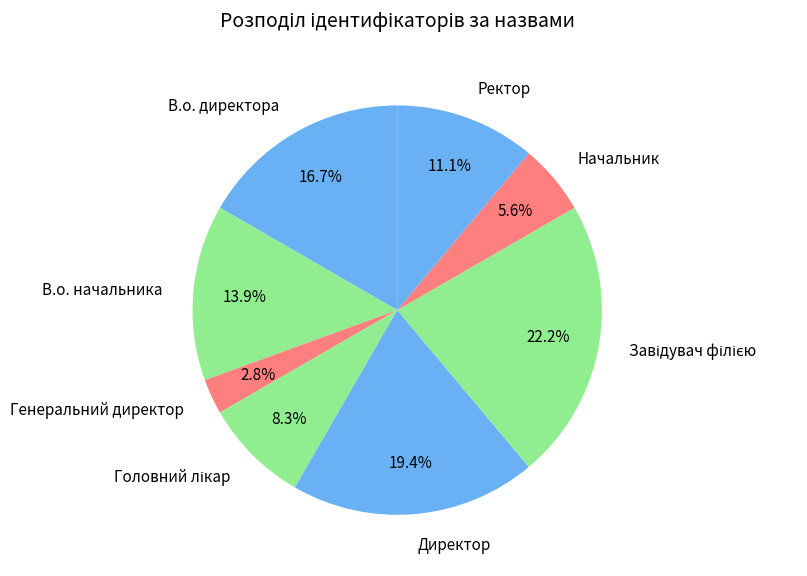

Approximately how many times larger is the value at Ректор compared to Директор?

0.6